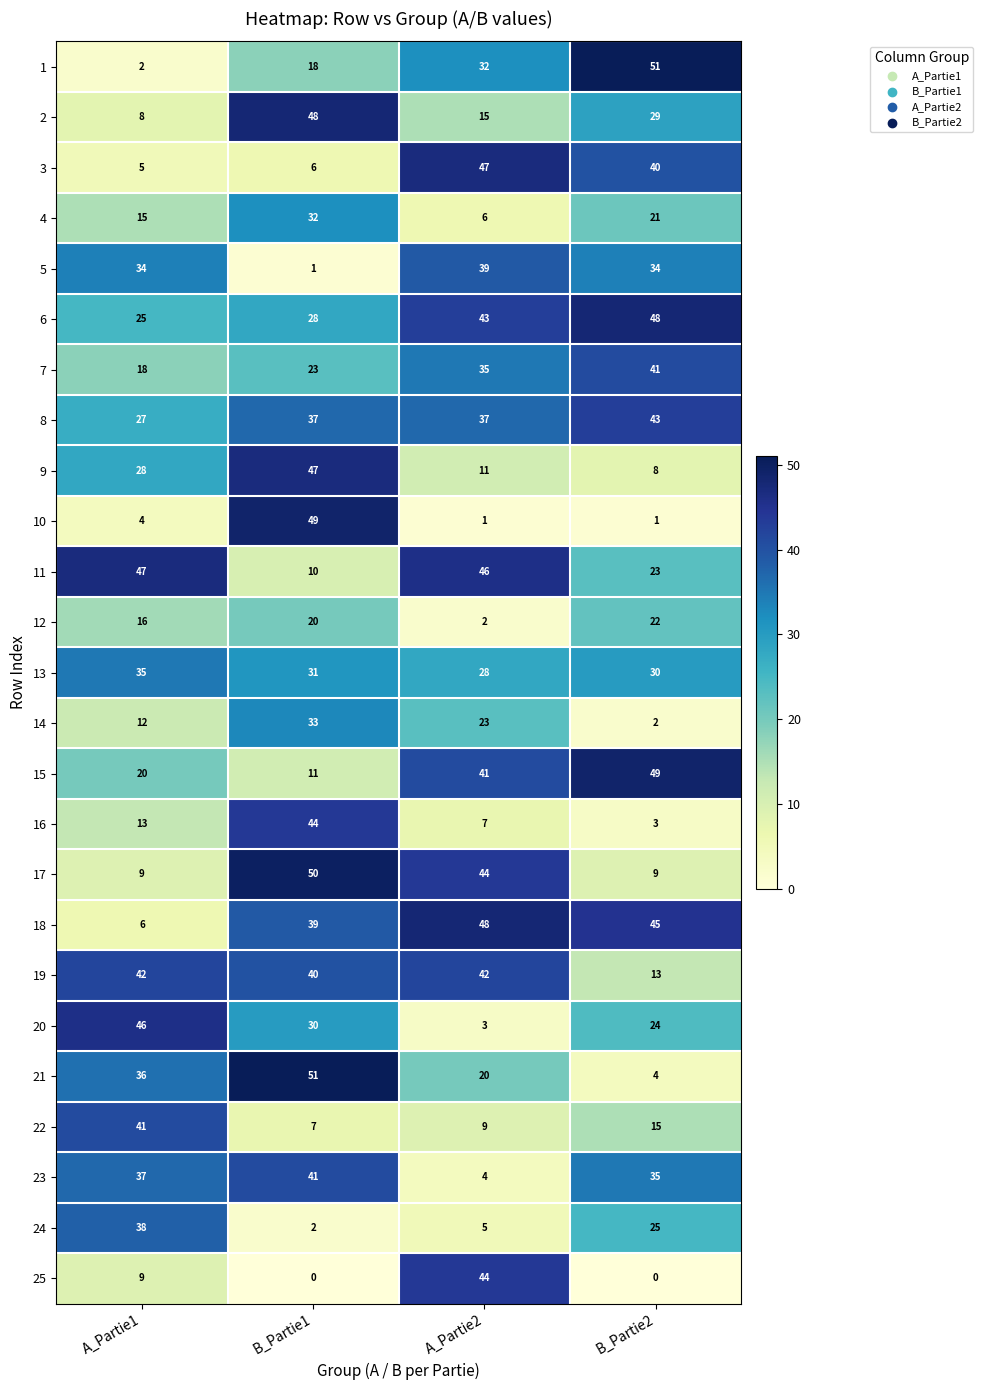

True or false: 17 has a value of 9 at A_Partie1.

True